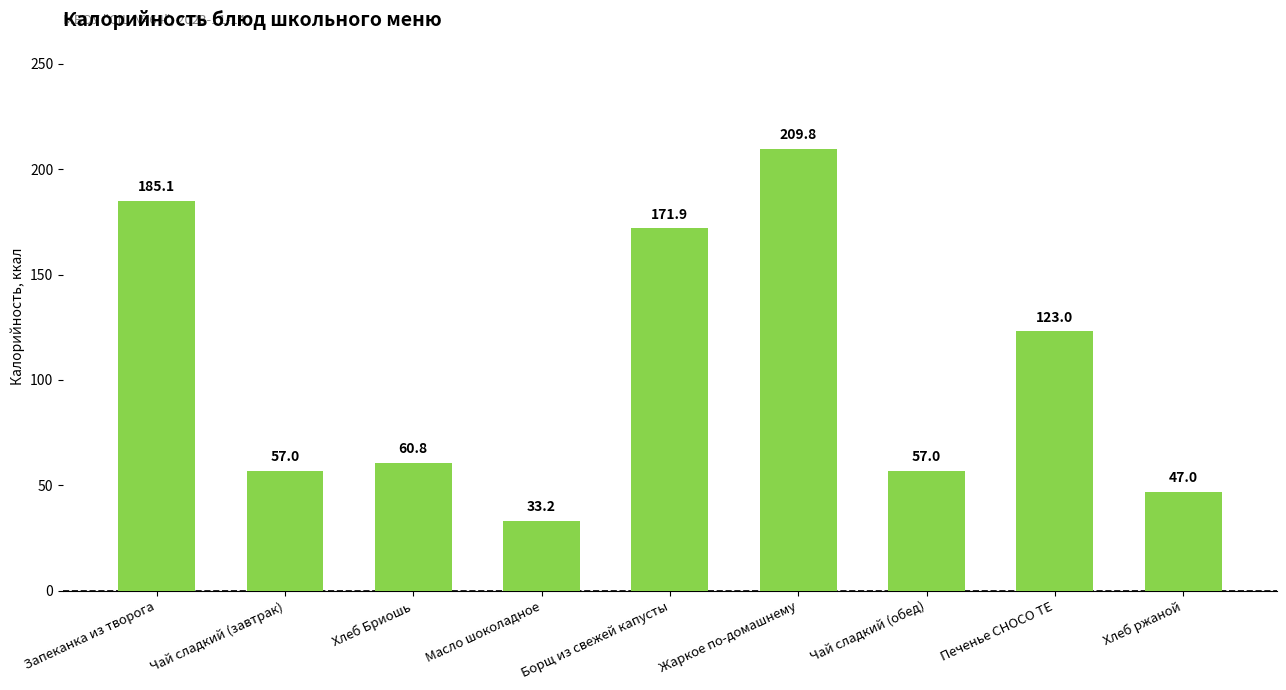

What is the difference between the values at Запеканка из творога and Хлеб Бриошь?

124.3